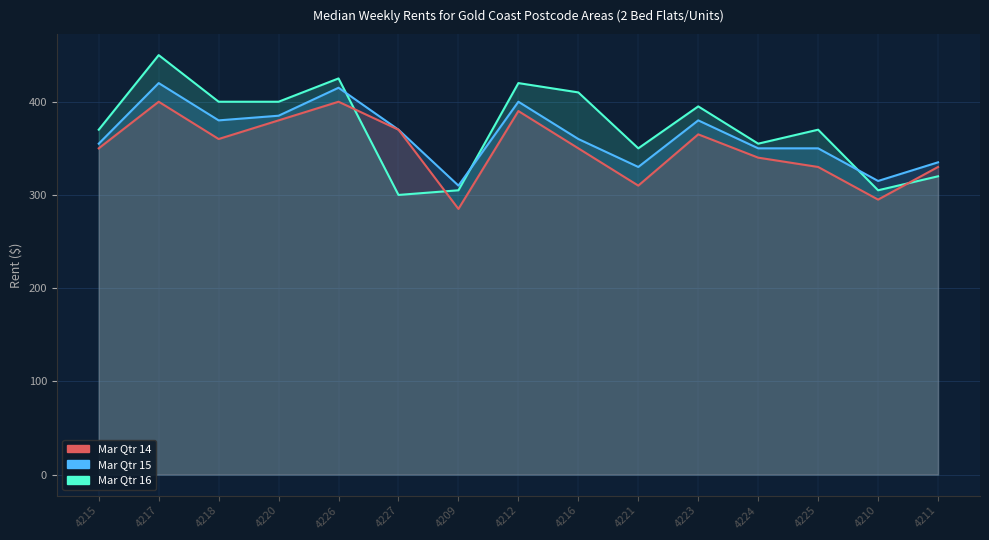

True or false: Mar Qtr 15 has a value of 420 at 4217.

True